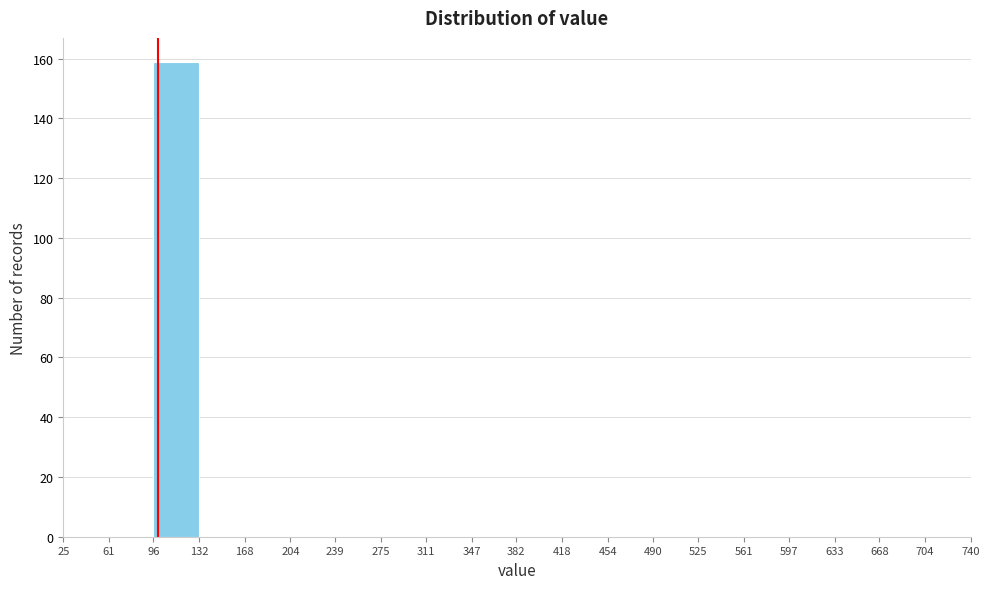

Reading left to right, transcribe this chart: for each bar, give the range it covers on the x-axis and its height. The values are not printed on the chart, so give them approximately, as read against the axis.

25 to 61: 0
61 to 96: 0
96 to 132: 160
132 to 168: 0
168 to 204: 0
204 to 239: 0
239 to 275: 0
275 to 311: 0
311 to 347: 0
347 to 382: 0
382 to 418: 0
418 to 454: 0
454 to 490: 0
490 to 525: 0
525 to 561: 0
561 to 597: 0
597 to 633: 0
633 to 668: 0
668 to 704: 0
704 to 740: 0